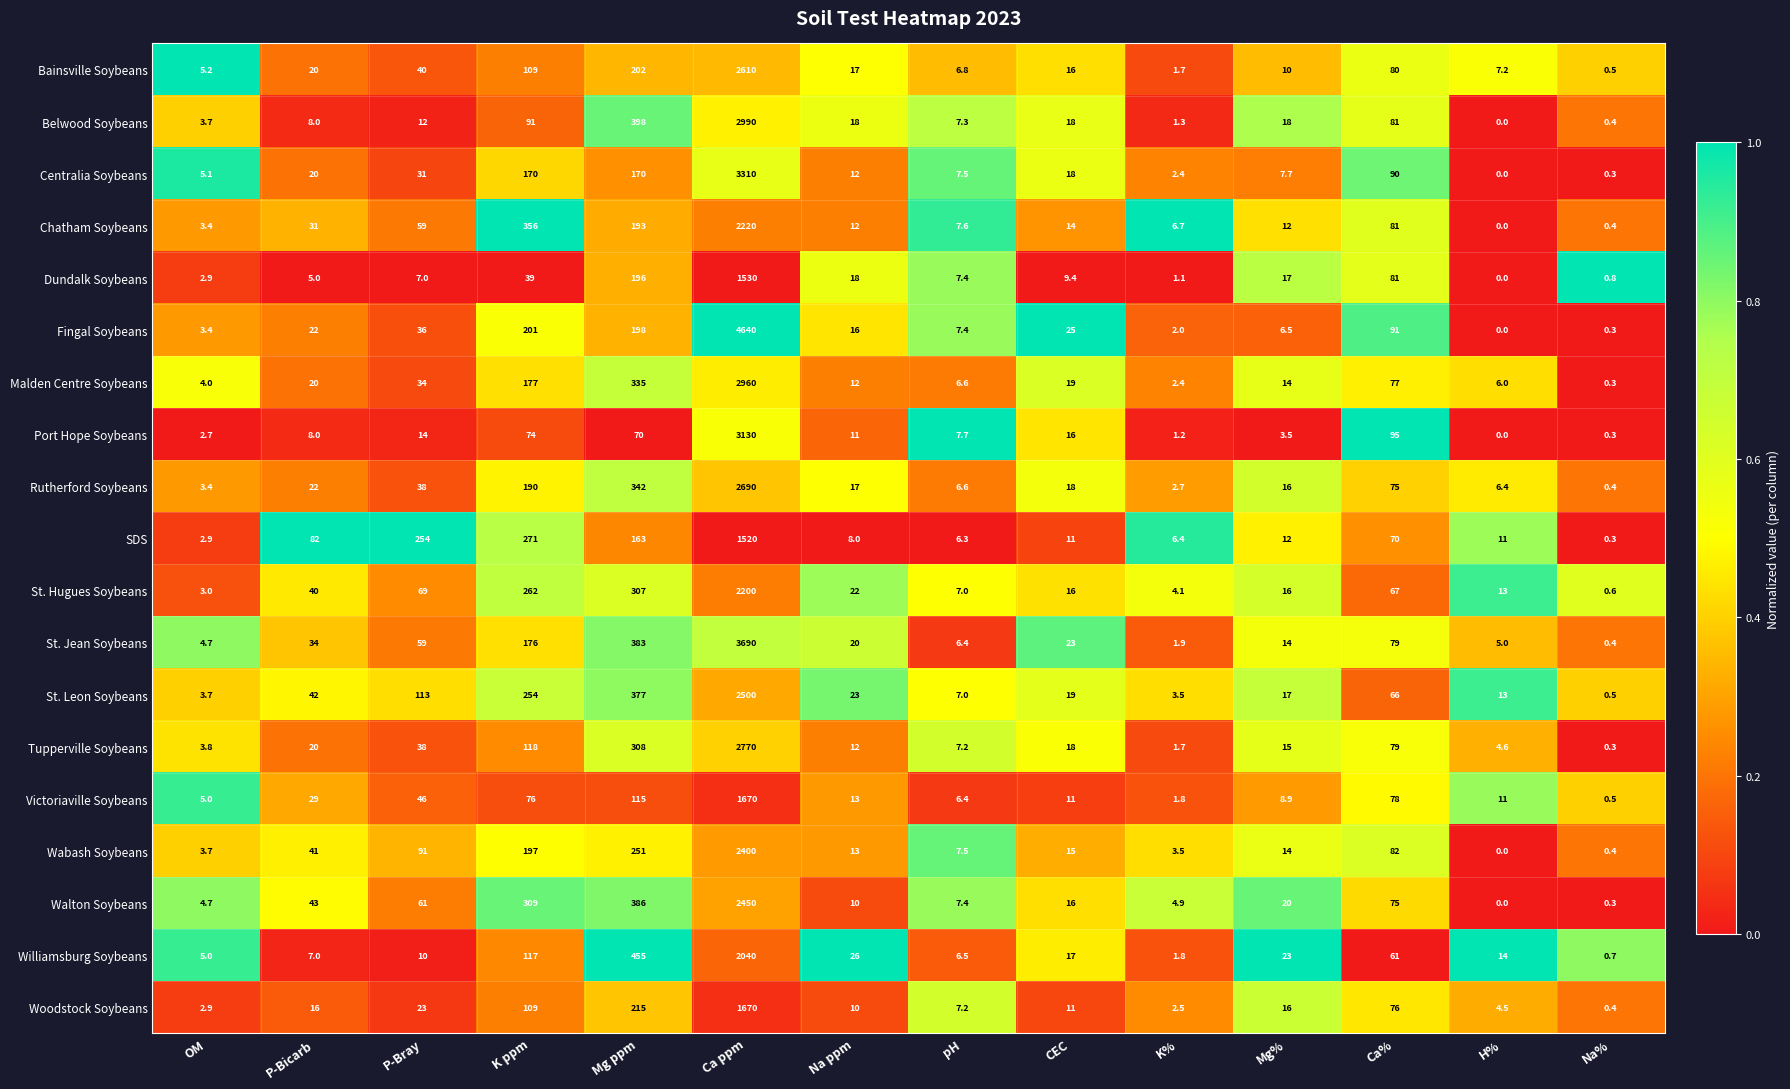

What is the greatest value displayed?

4640.0